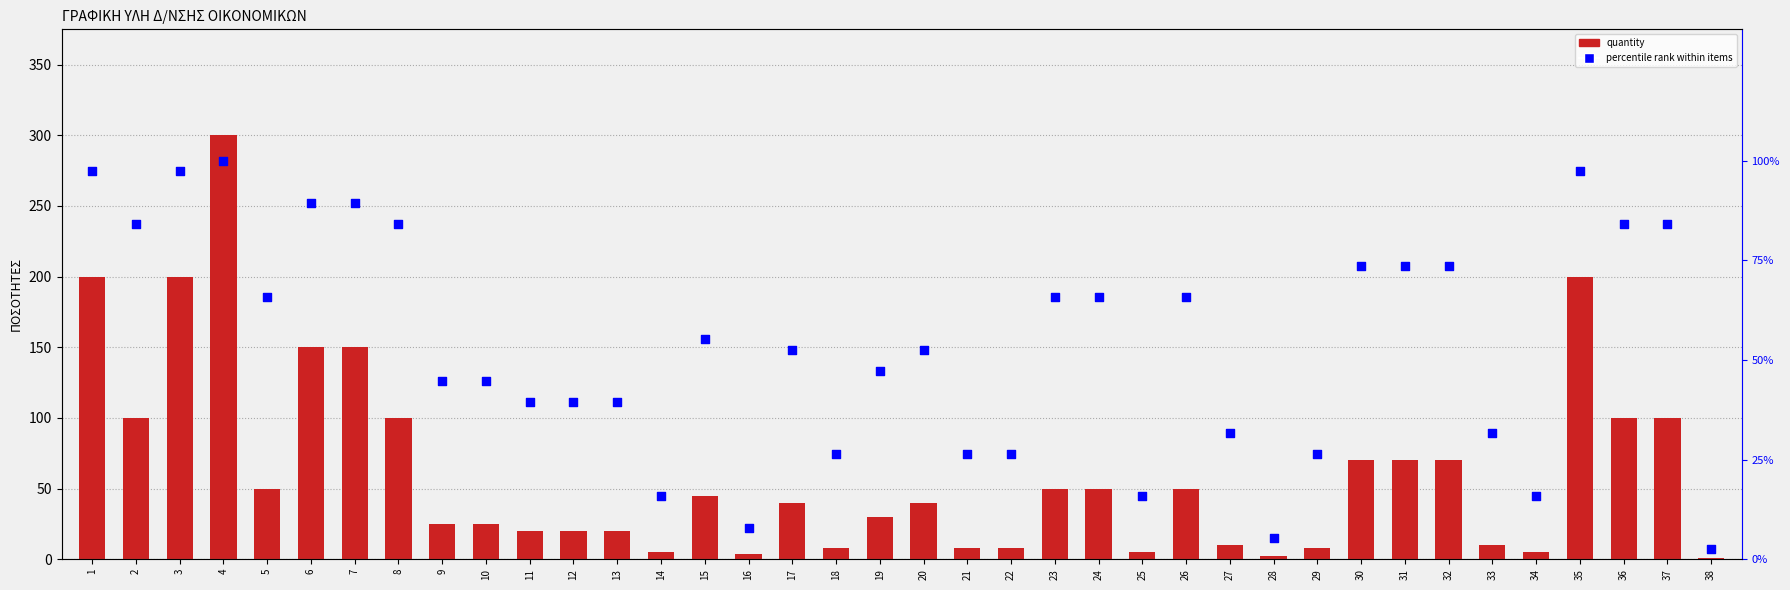

Which series has the largest total across all categories?

Quantity